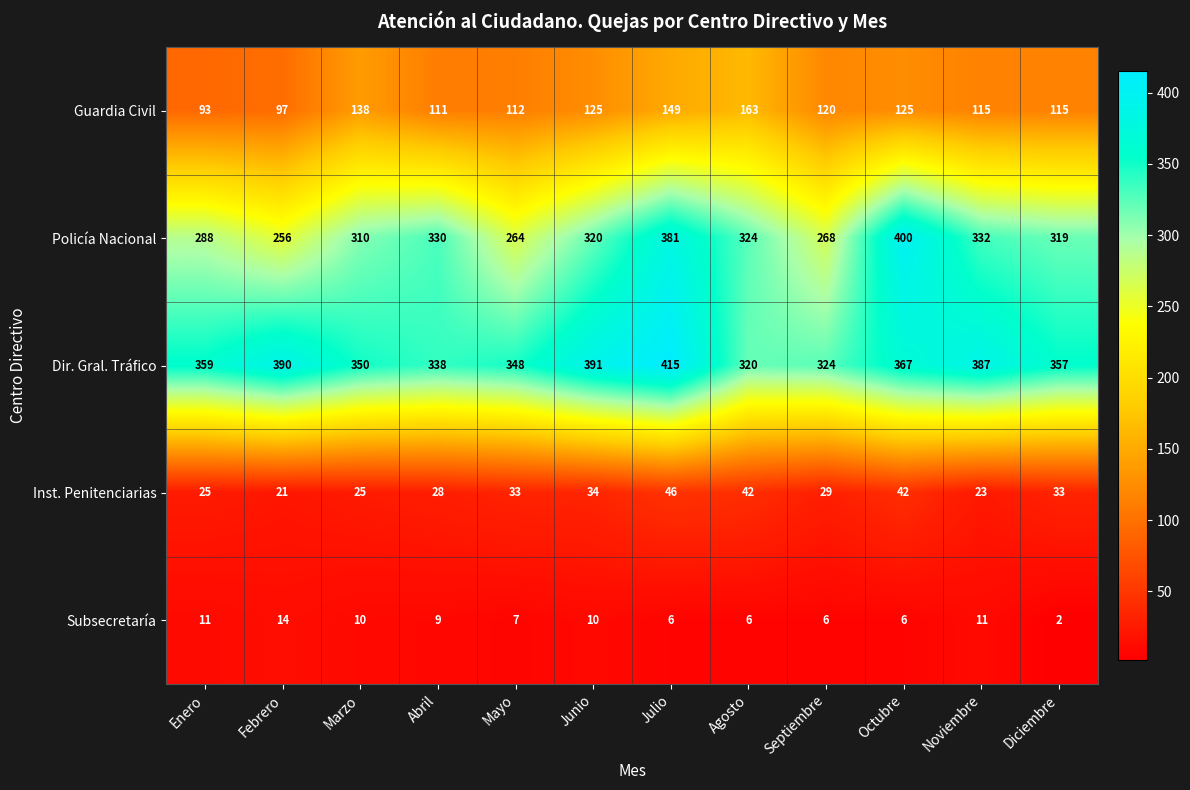

At how many categories does at least one series exceed 320?

12